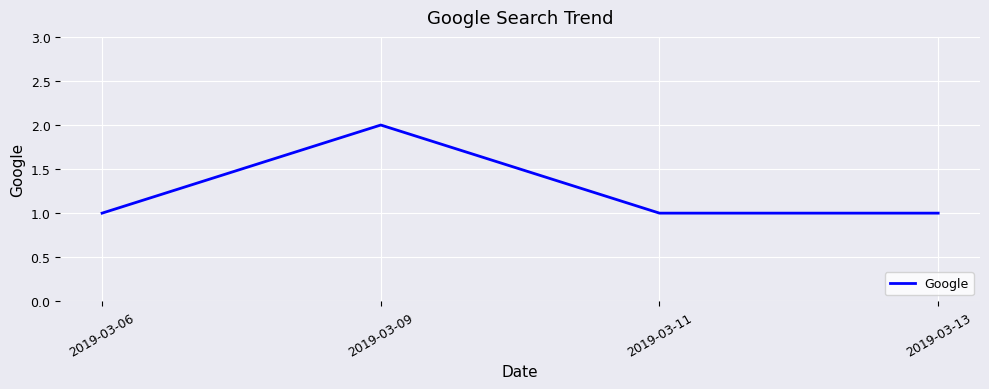

Which label corresponds to the largest value in the chart?

2019-03-09